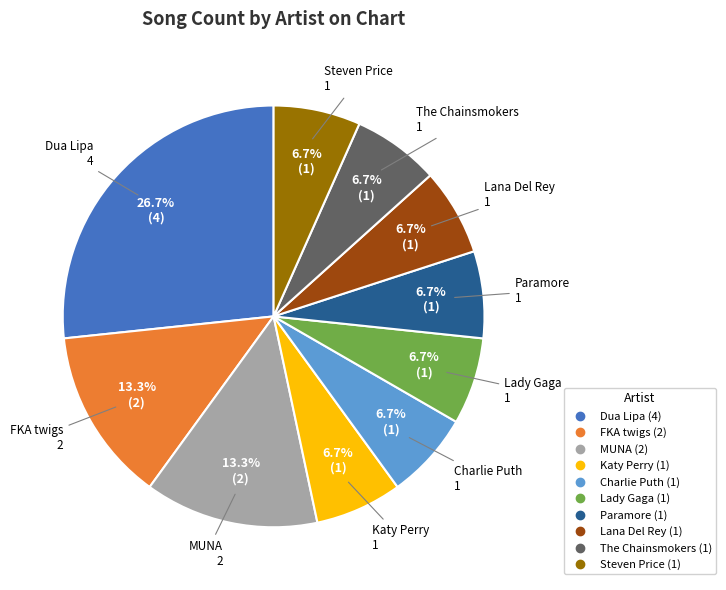

Does MUNA represent more than half of the total?

No